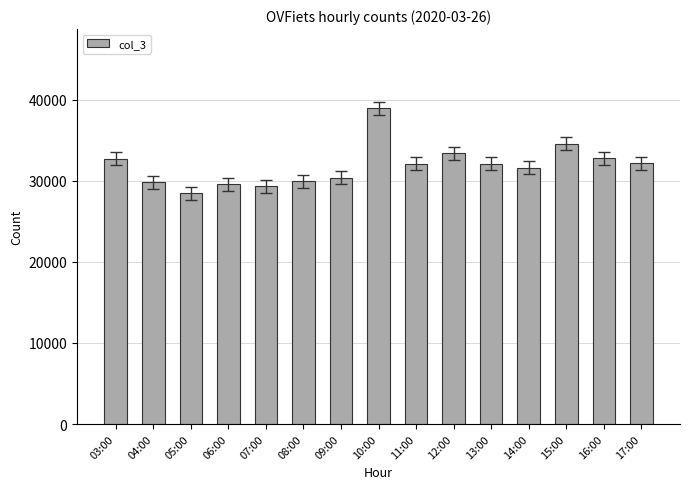

At which label does the data first exceed 32068?

03:00